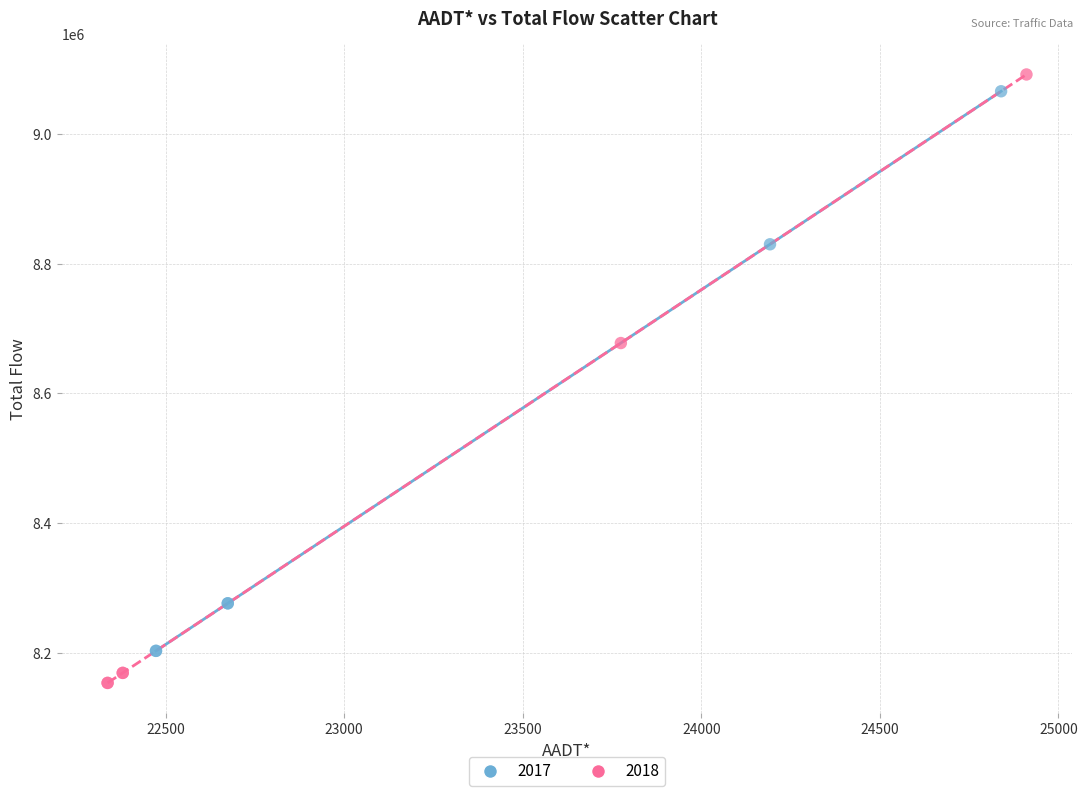

Which series contains the lowest Y value?

2018